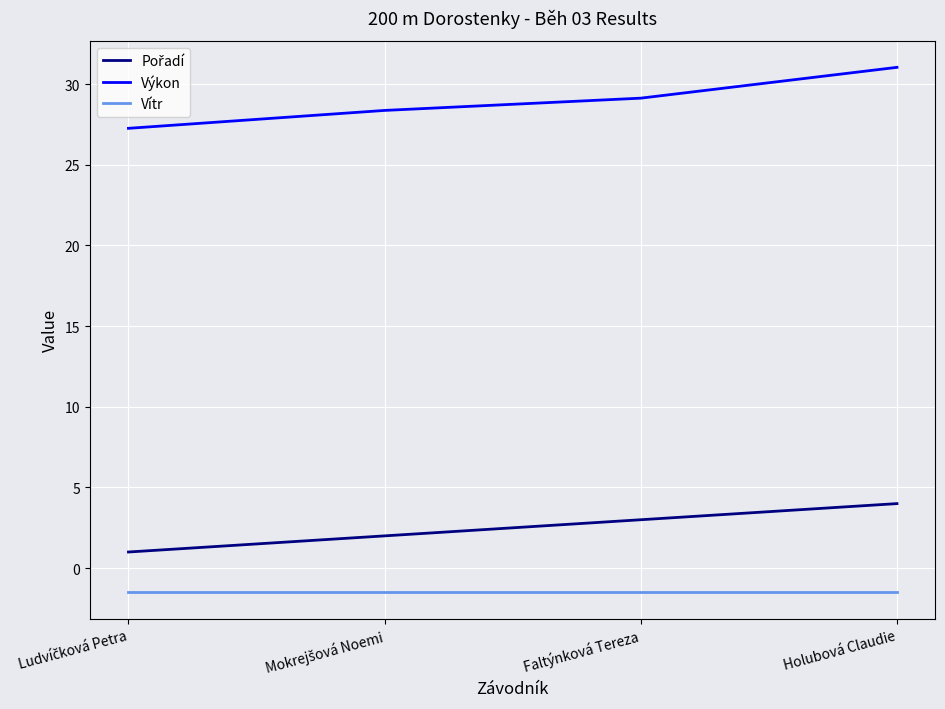

Which series has the widest spread of values?

Výkon